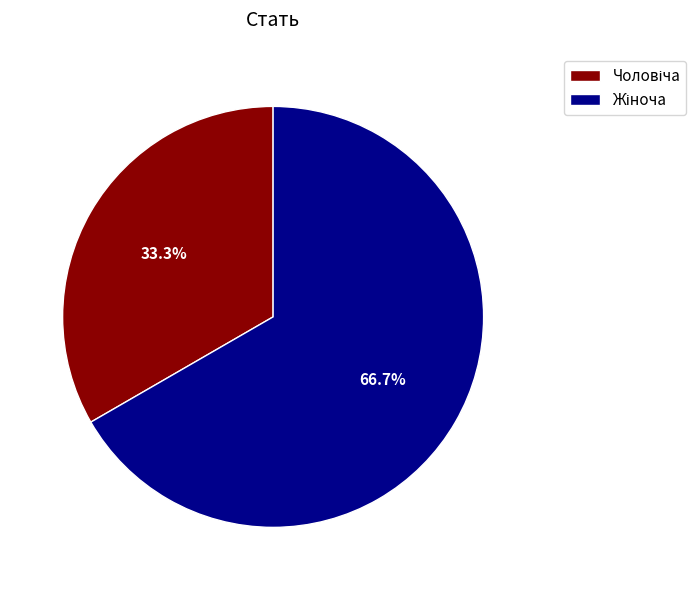

Is there a majority slice in this chart?

Yes